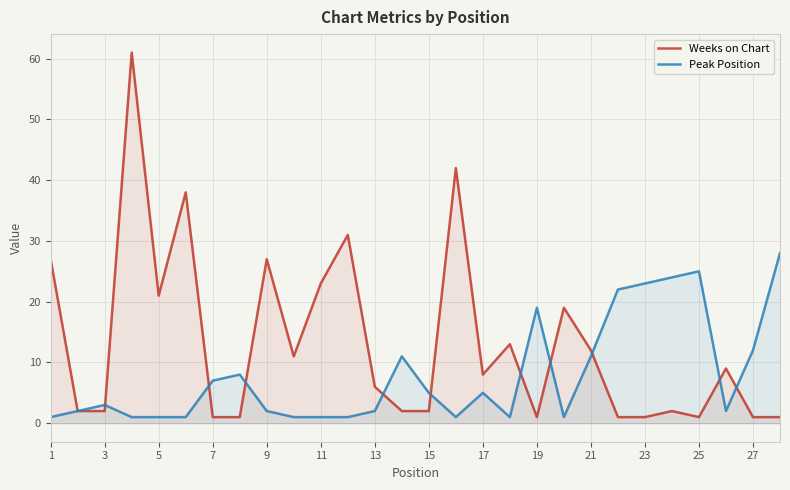

Is it true that Peak Position equals 13 at 23?

False